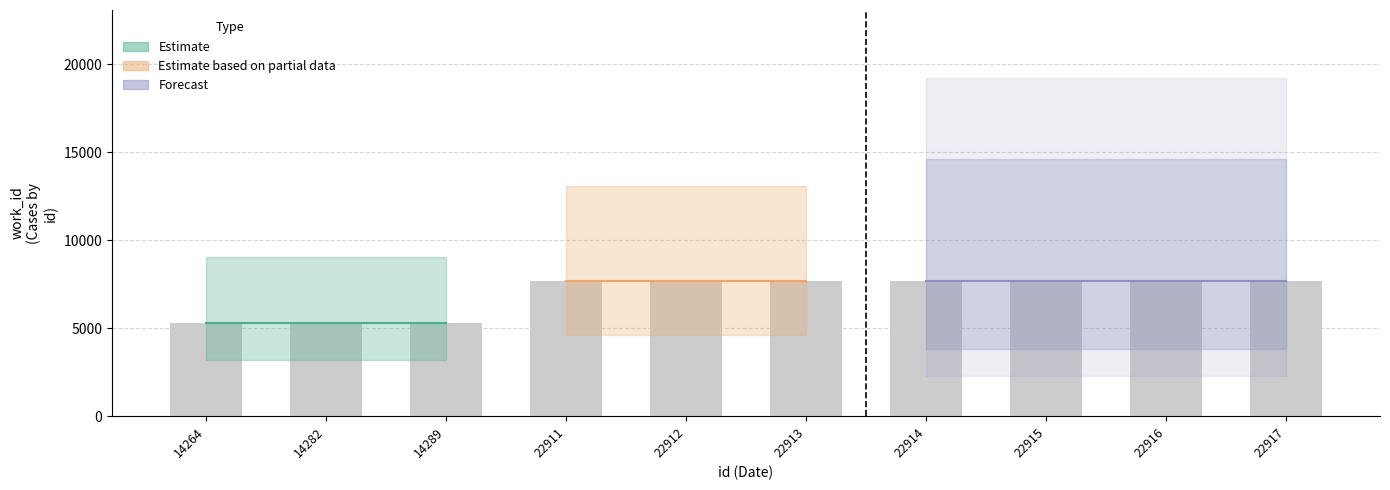

What is the value of the 3rd bar from the left?

5318